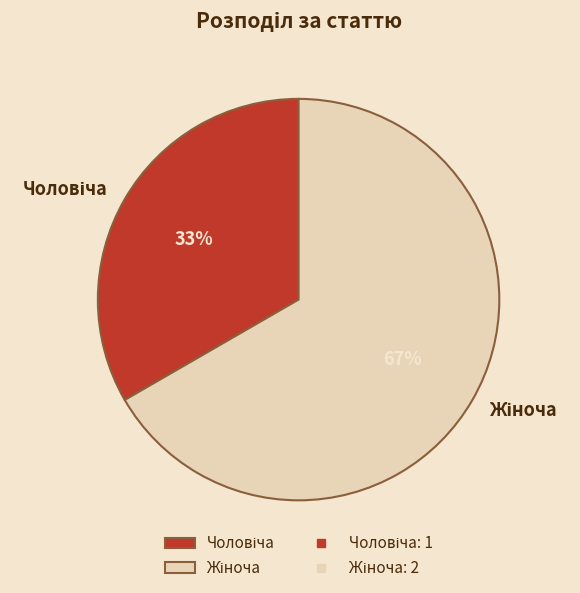

To the nearest percent, what is the average slice percentage?

50%